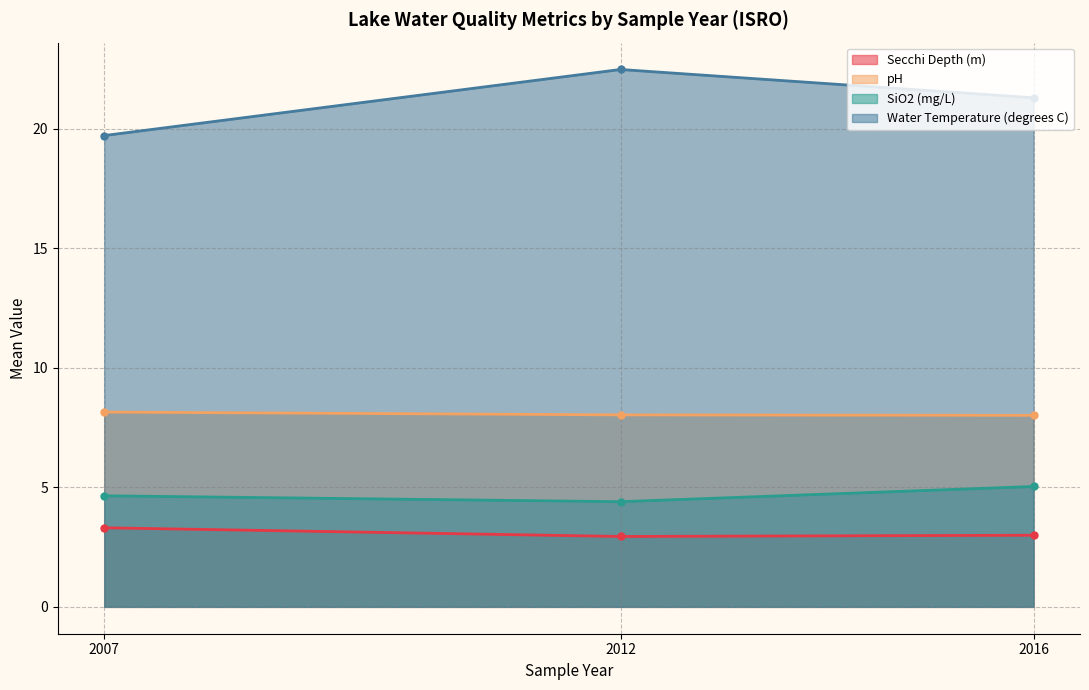

Is the value of Secchi Depth (m) at 7 greater than the value of Water Temperature (degrees C) at 20?

No